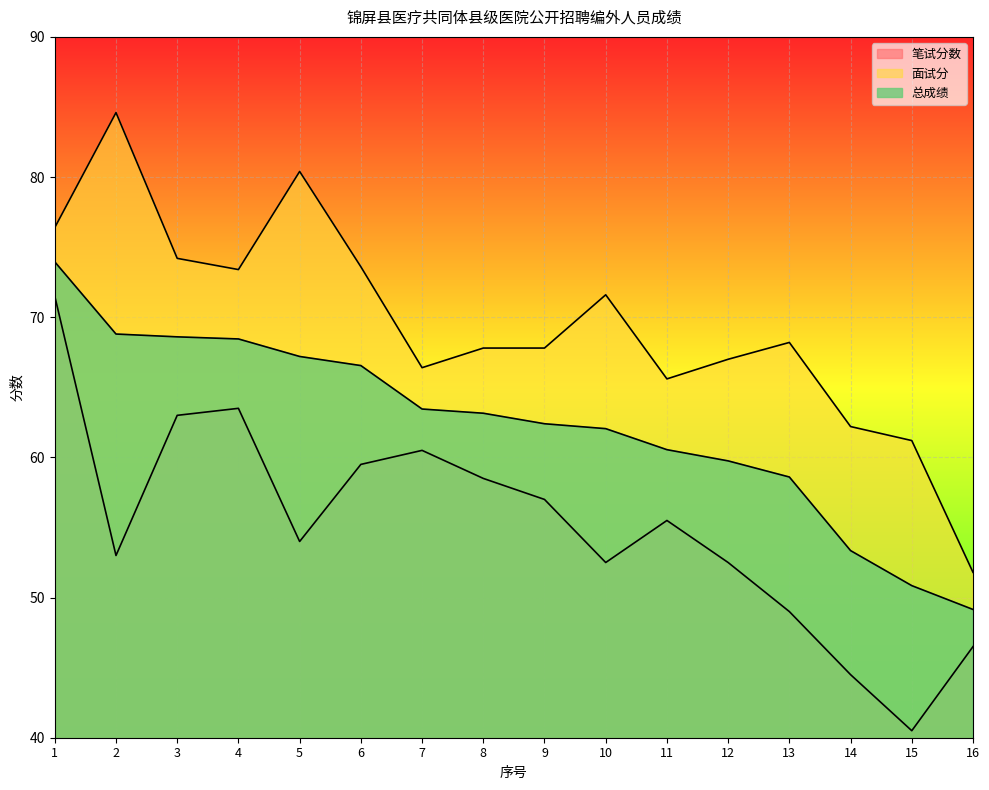

How many lines are shown in the chart?

3